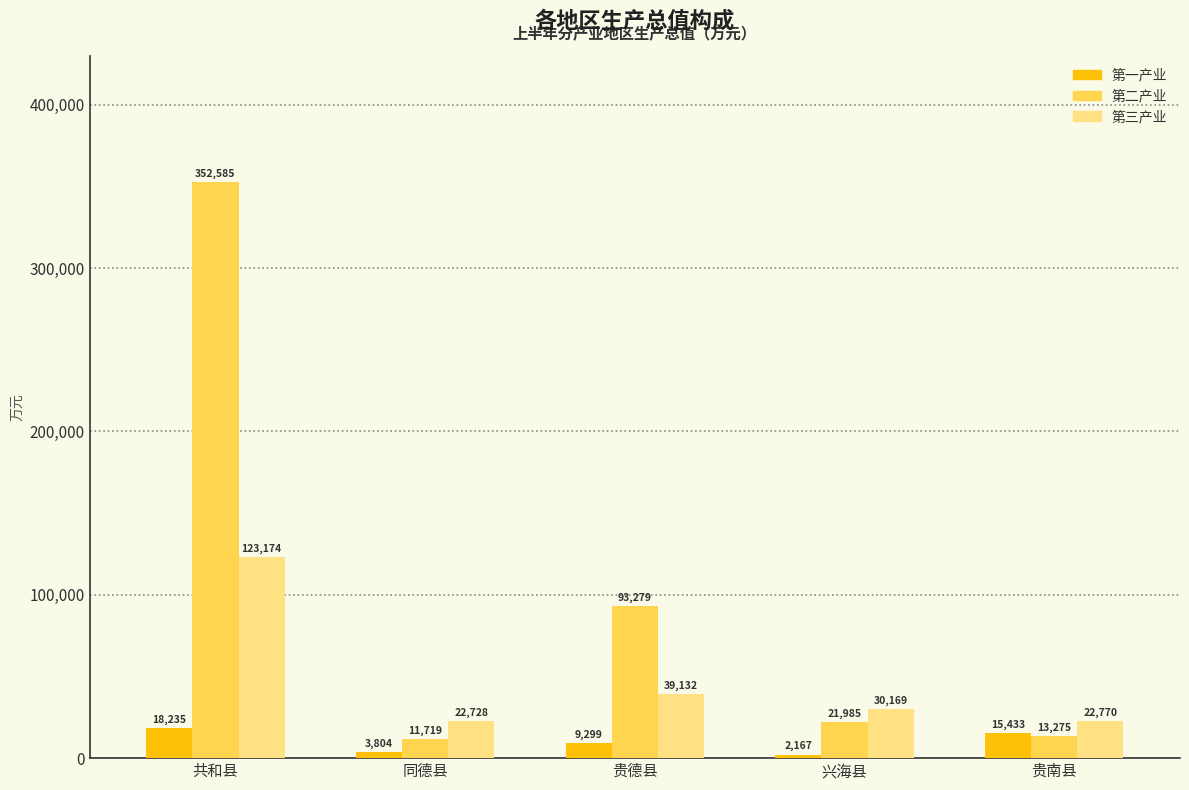

What is the label of the 4th bar from the left?

兴海县